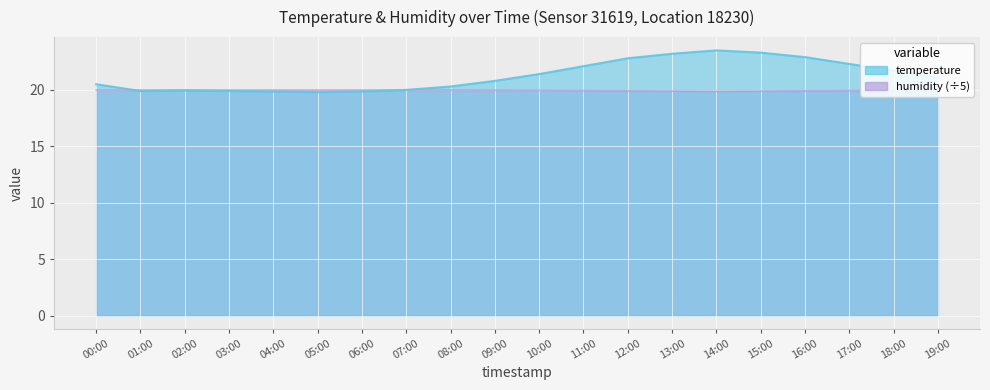

Which series ends up on top after the final intersection of humidity and temperature?

temperature